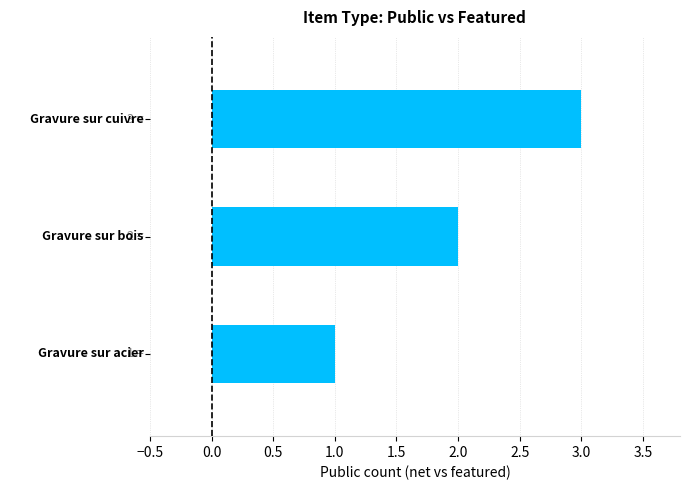

Does the chart contain any negative values?

No